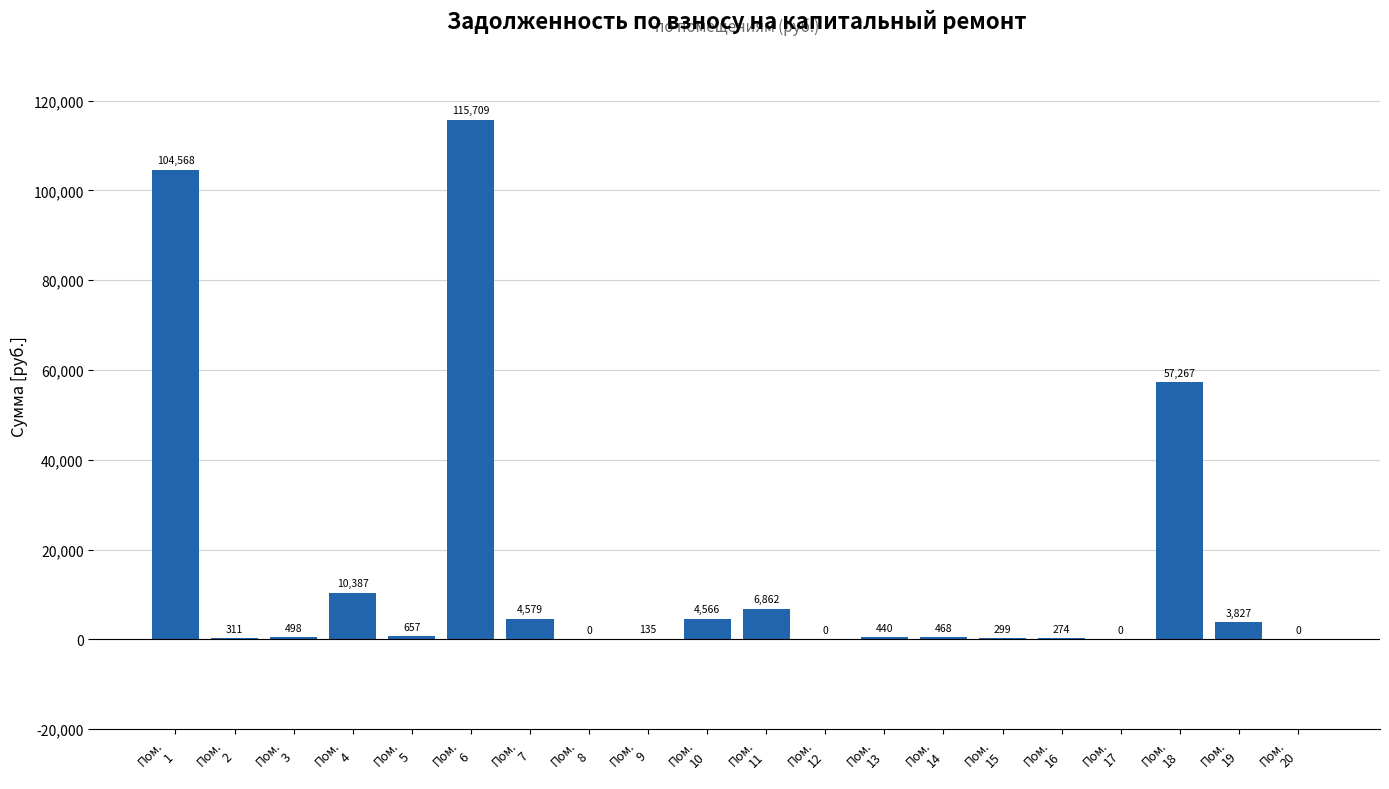

What is the greatest value displayed?

115708.6